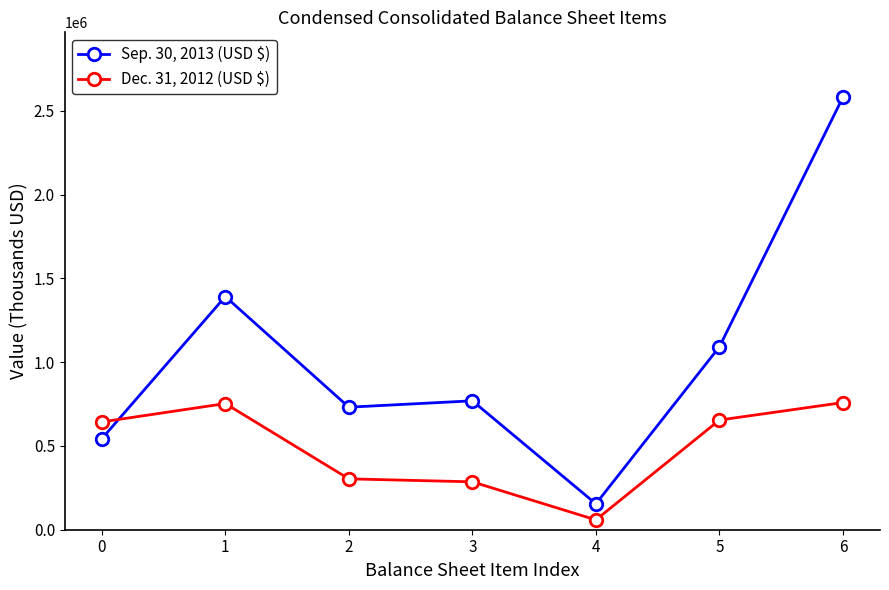

True or false: Sep. 30, 2013 (USD $) has a value of 769441 at 3.

True